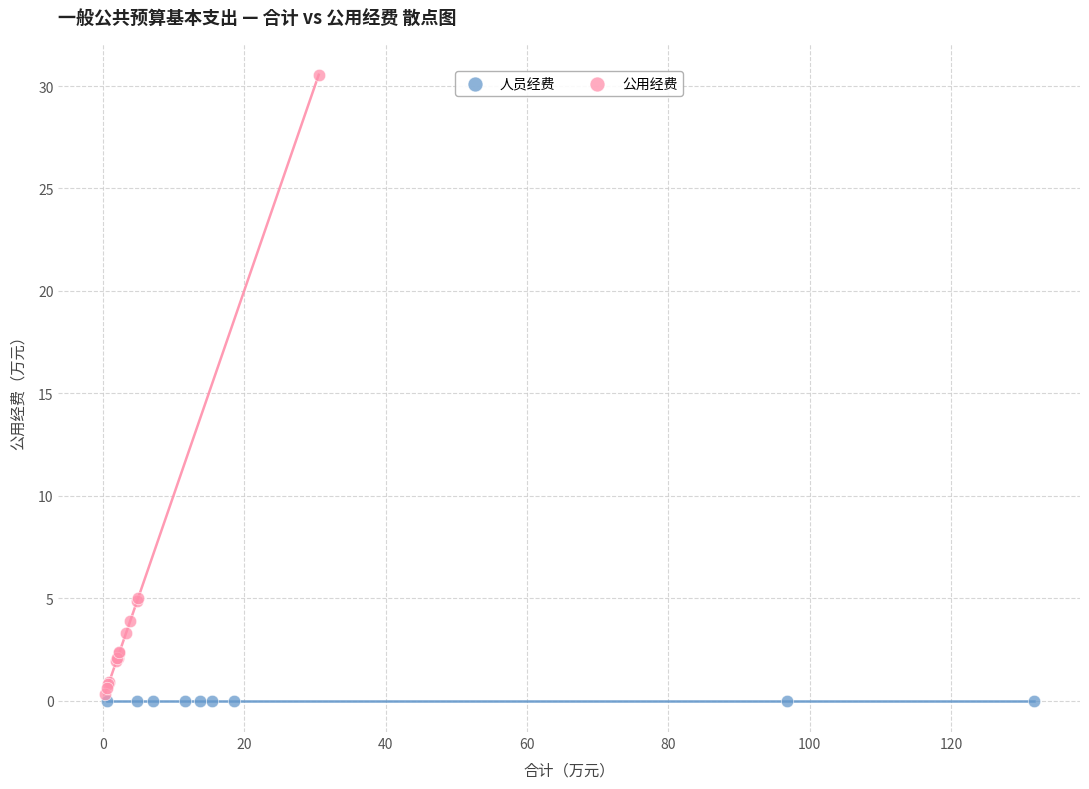

What are all the series names shown in the legend?

人员经费, 公用经费